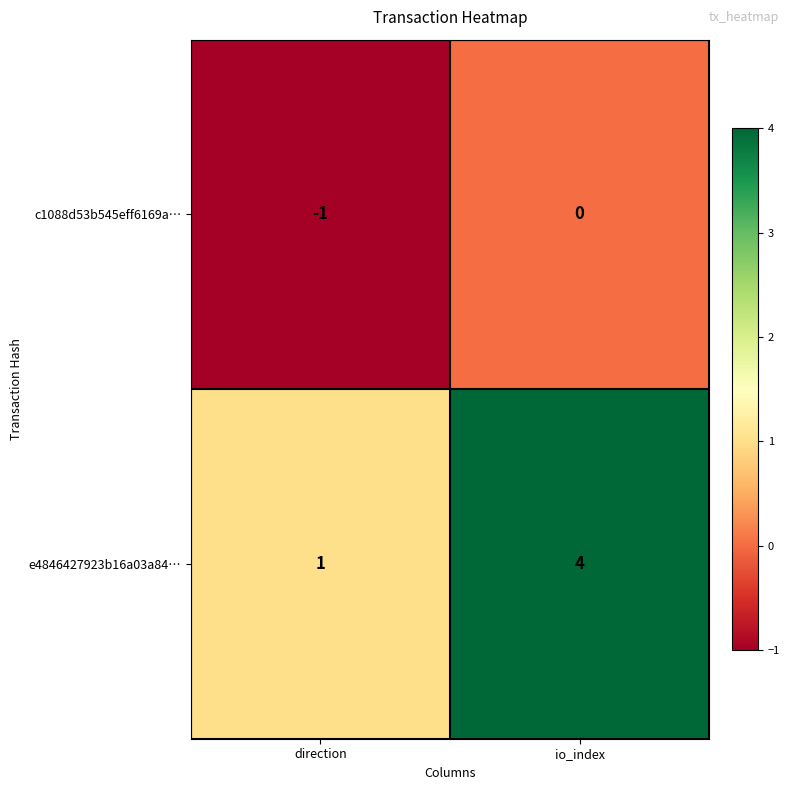

Which series has the widest spread of values?

e4846427923b16a03a84…